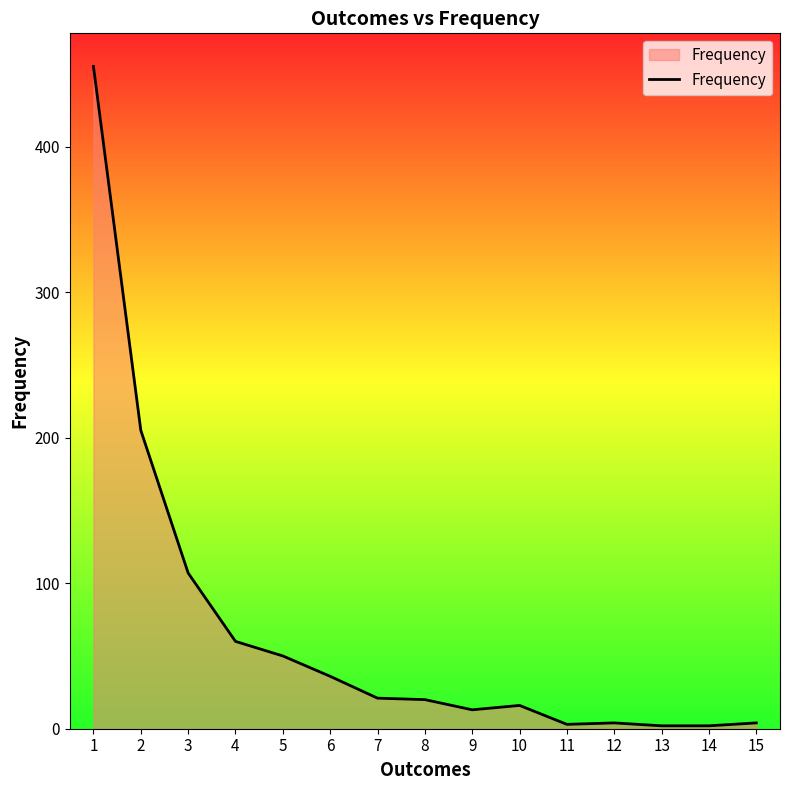

What is the greatest value displayed?

455